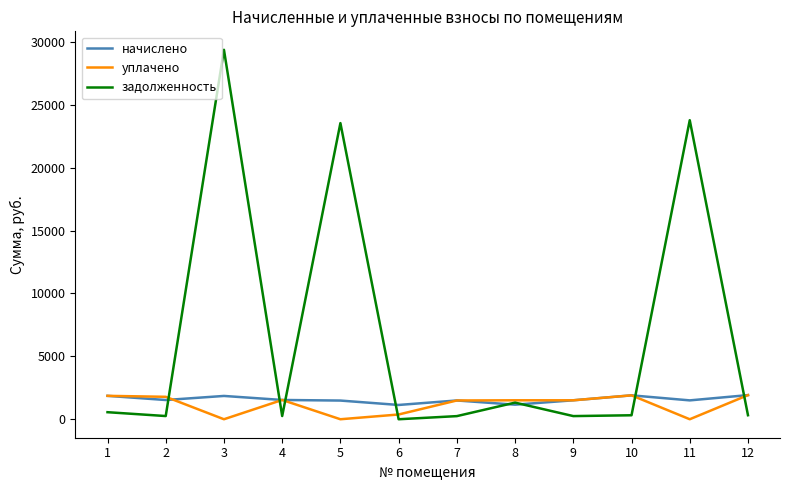

How many values in the задолженность series exceed 319?

6